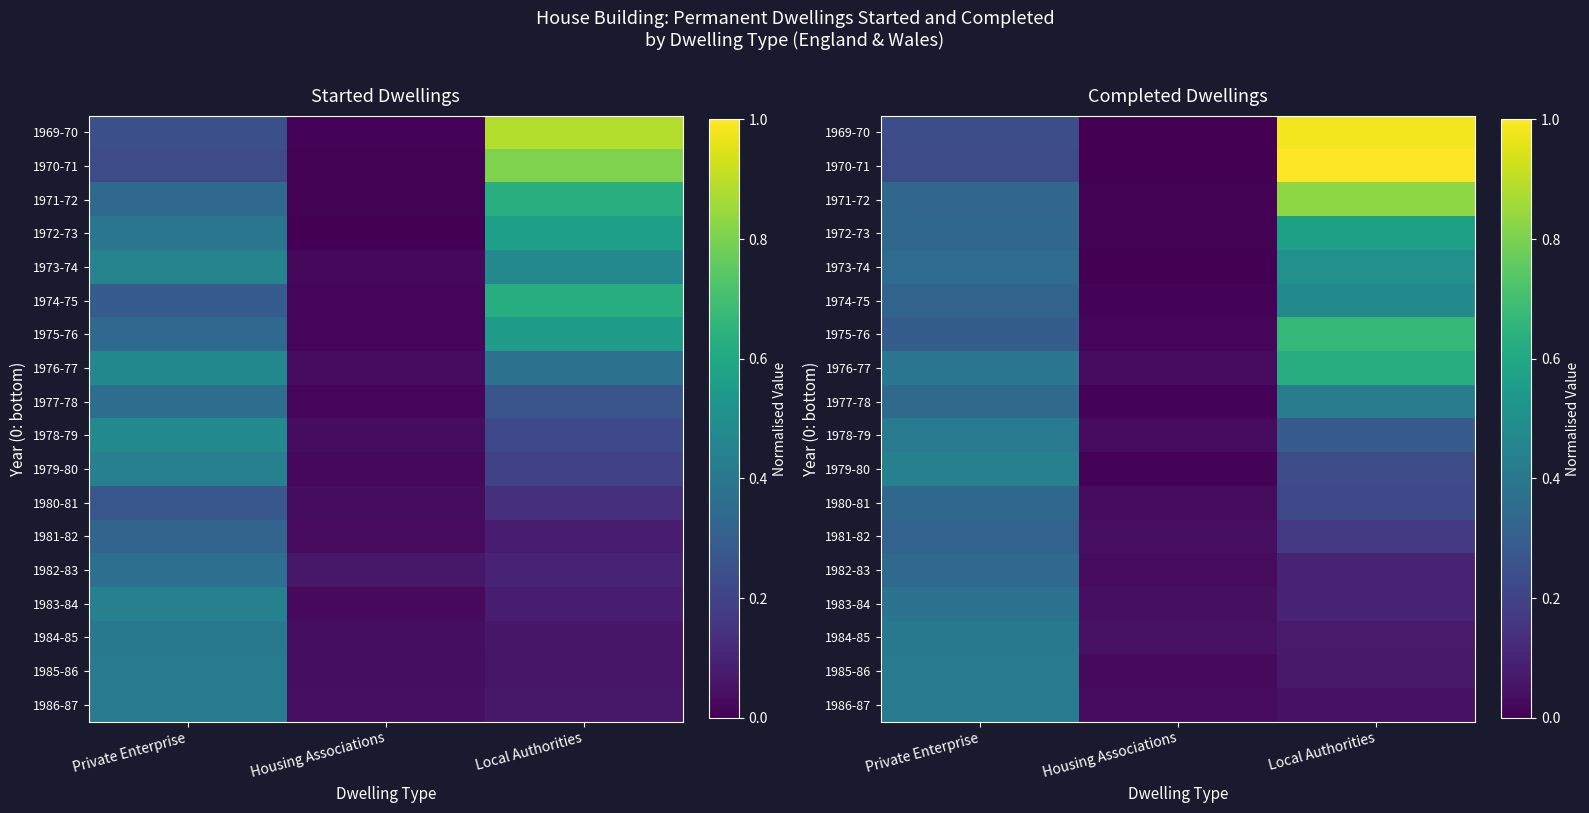

Rank the series by their maximum value, from lowest to highest.

1981-82, 1980-81, 1982-83, 1983-84, 1984-85, 1985-86, 1978-79, 1986-87, 1977-78, 1979-80, 1974-75, 1973-74, 1972-73, 1976-77, 1975-76, 1971-72, 1969-70, 1970-71